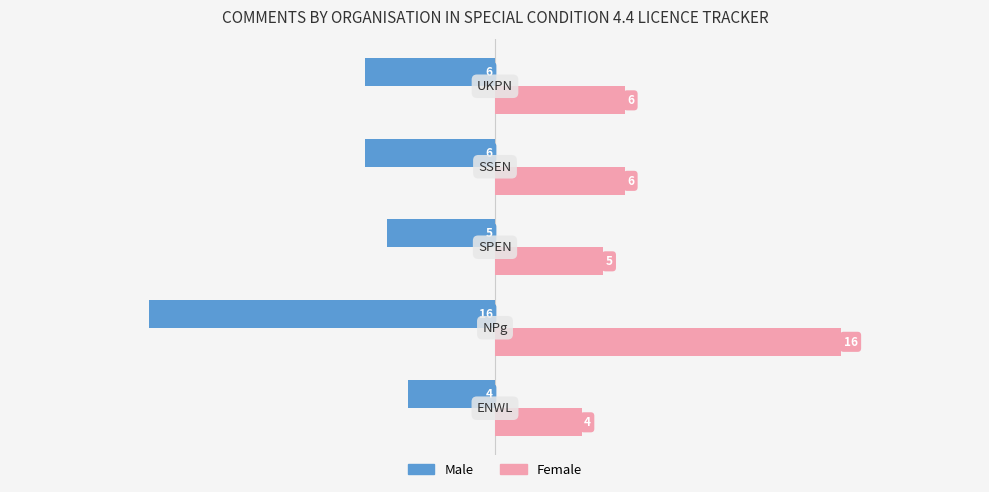

What is the difference between the maximum and minimum values in the Male series?

12